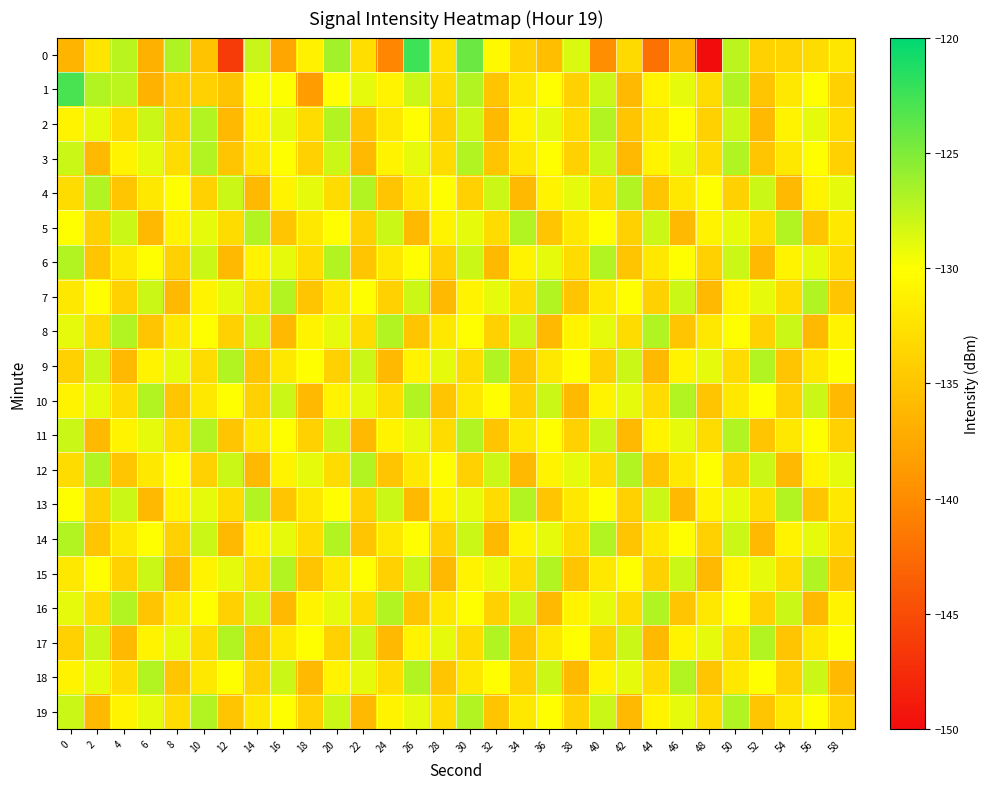

List the series in order of their peak value, highest first.

0, 1, 2, 3, 4, 5, 6, 7, 8, 9, 10, 11, 12, 13, 14, 15, 16, 17, 18, 19